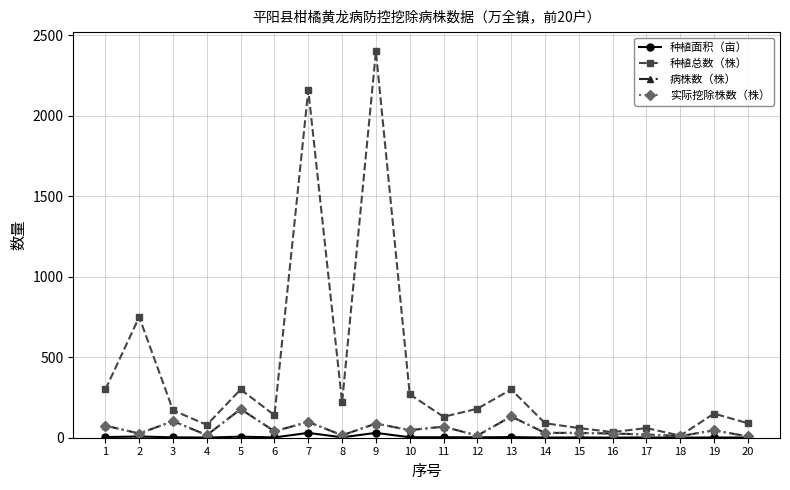

Between 4 and 8, which series saw the biggest shift?

种植总数（株）